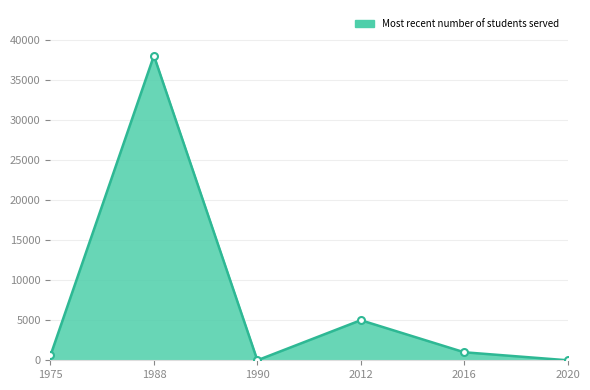

What is the average value?

7433